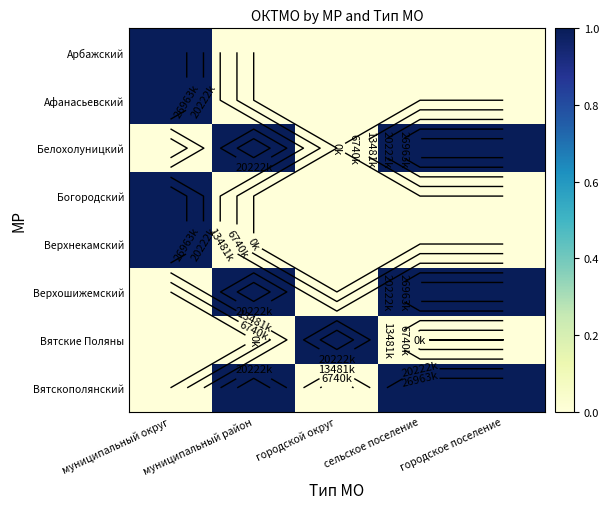

Which series has the largest total across all categories?

Вятскополянский